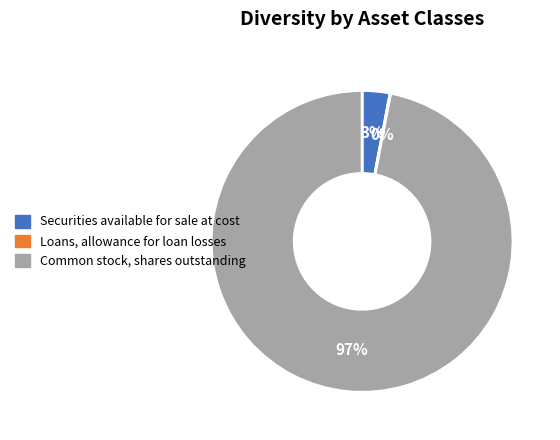

Which has a higher value, Securities available for sale at cost or Common stock, shares outstanding?

Common stock, shares outstanding